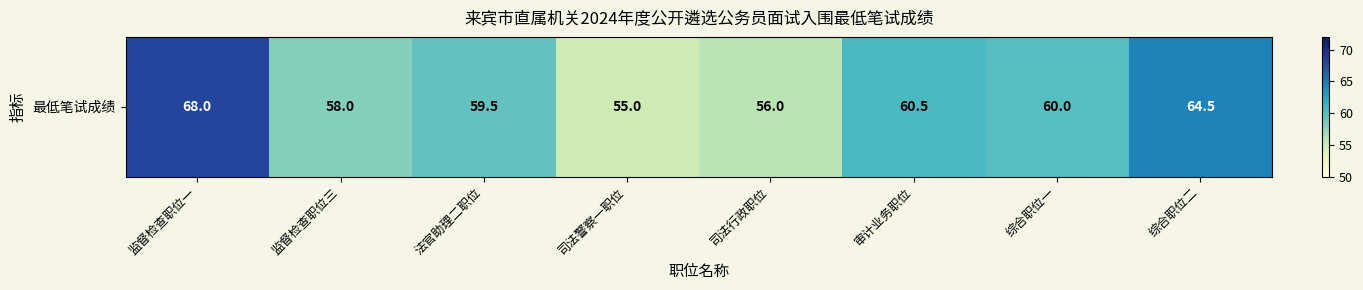

What is the greatest value displayed?

68.0